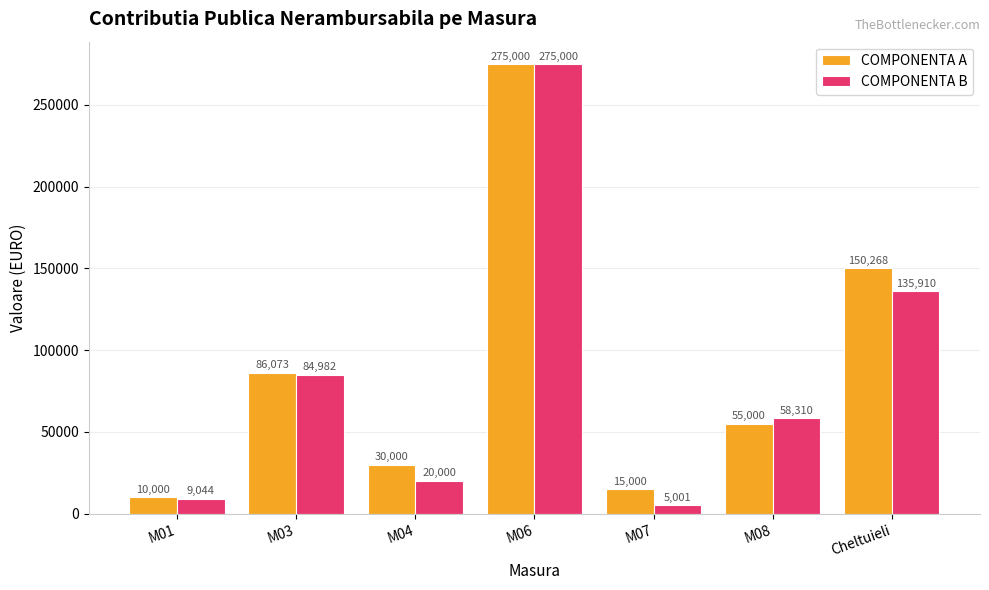

Which series has the largest total across all categories?

COMPONENTA A